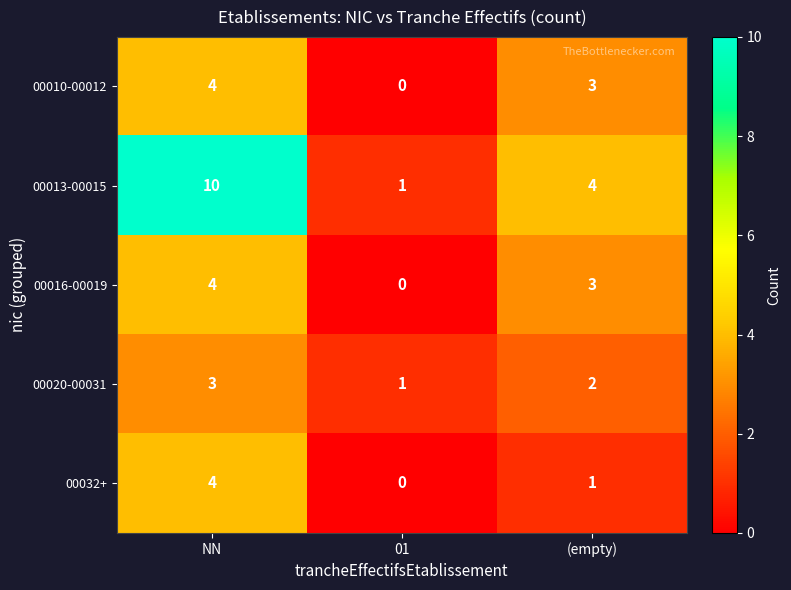

Count the number of data series in this chart.

5